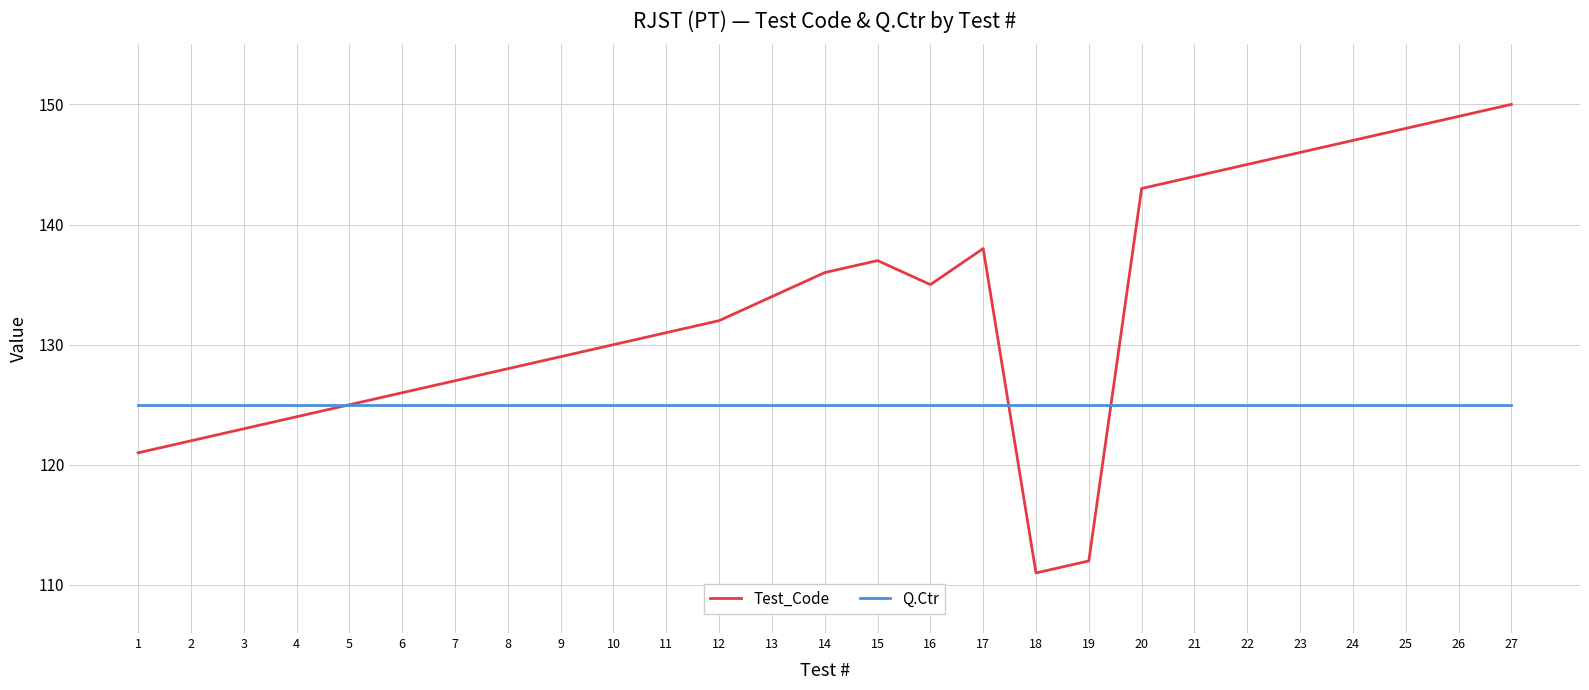

Count the number of data series in this chart.

2